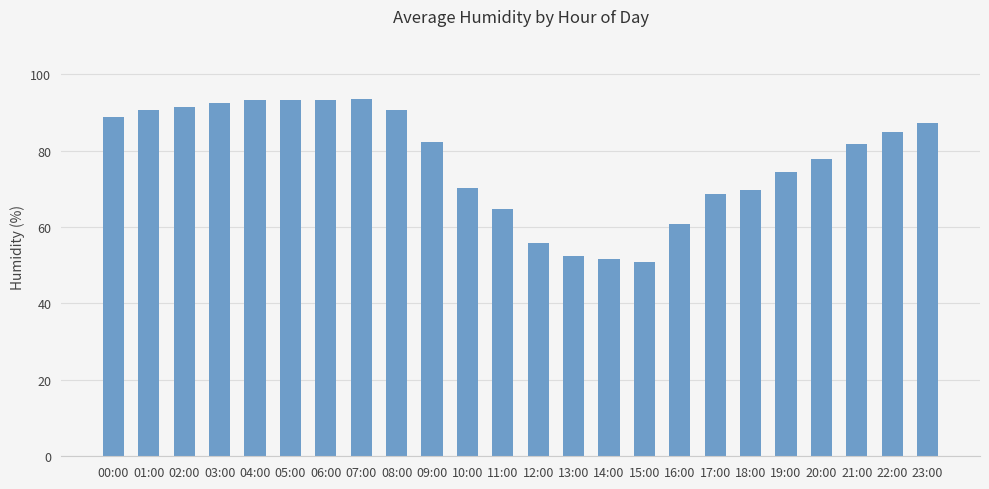

What is the ratio of the value at 01:00 to the value at 19:00?

1.2